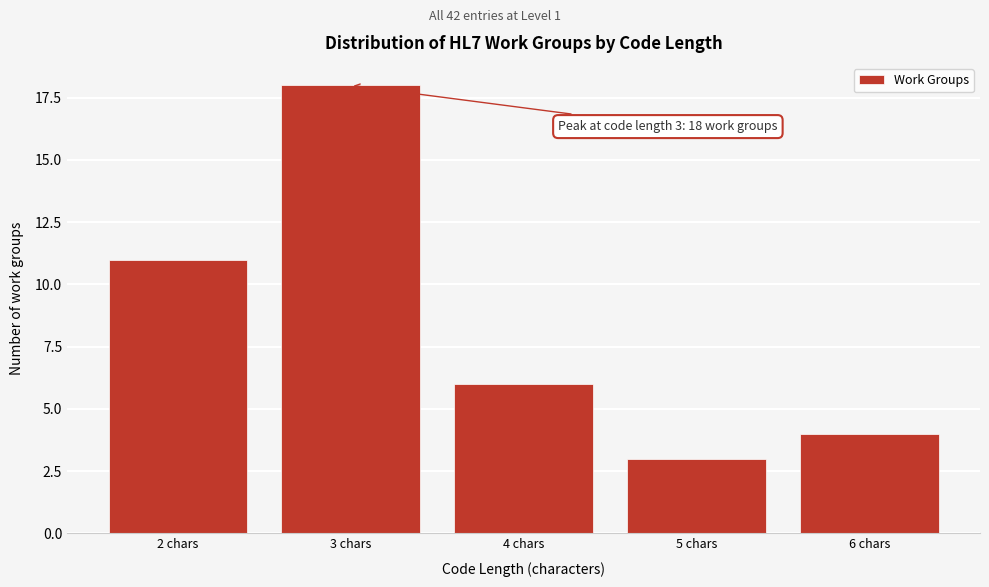

Reading right to left, what are all the values shown in this chart?

6 chars=4	5 chars=3	4 chars=6	3 chars=18	2 chars=11